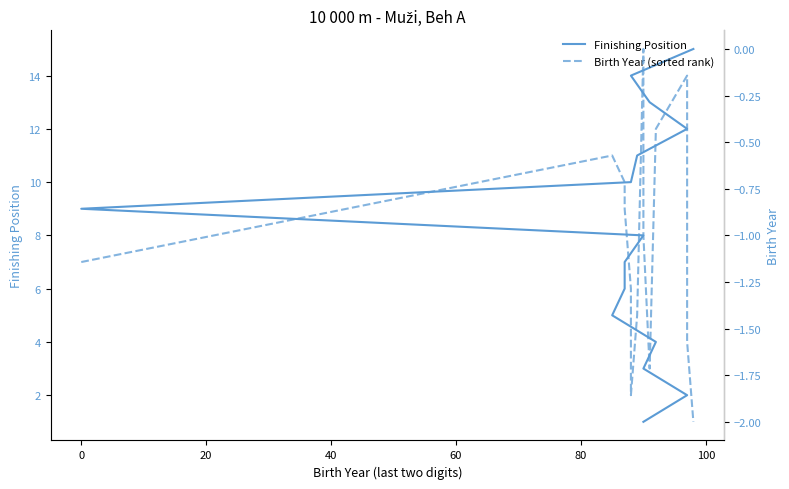

What is the difference between the maximum and minimum values in the Finishing Position series?

14.0